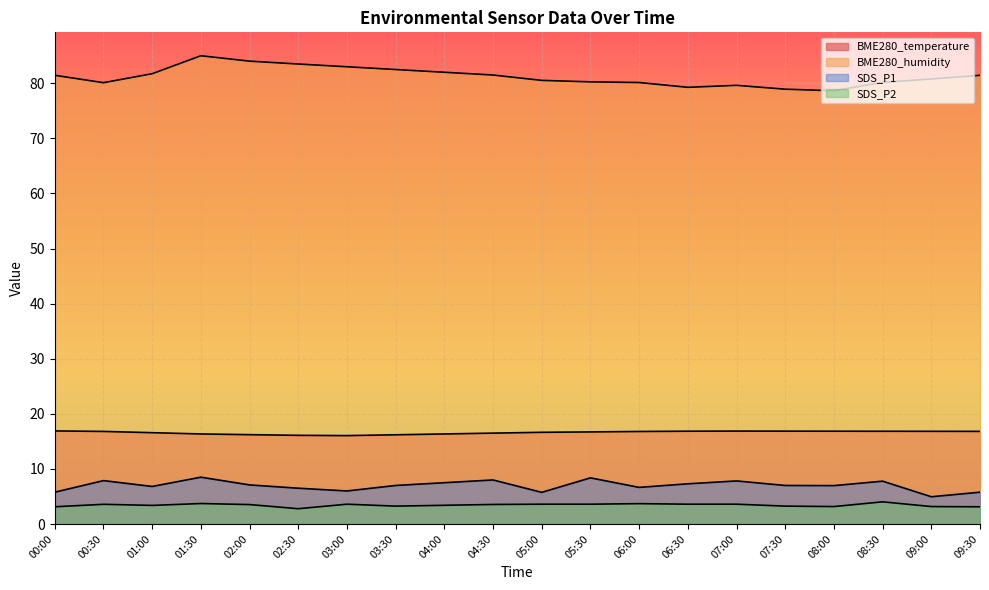

List the labels in order of SDS_P1 value, largest first.

01:30, 05:30, 04:30, 00:30, 07:00, 08:30, 04:00, 06:30, 02:00, 03:30, 07:30, 08:00, 01:00, 06:00, 02:30, 03:00, 00:00, 09:30, 05:00, 09:00